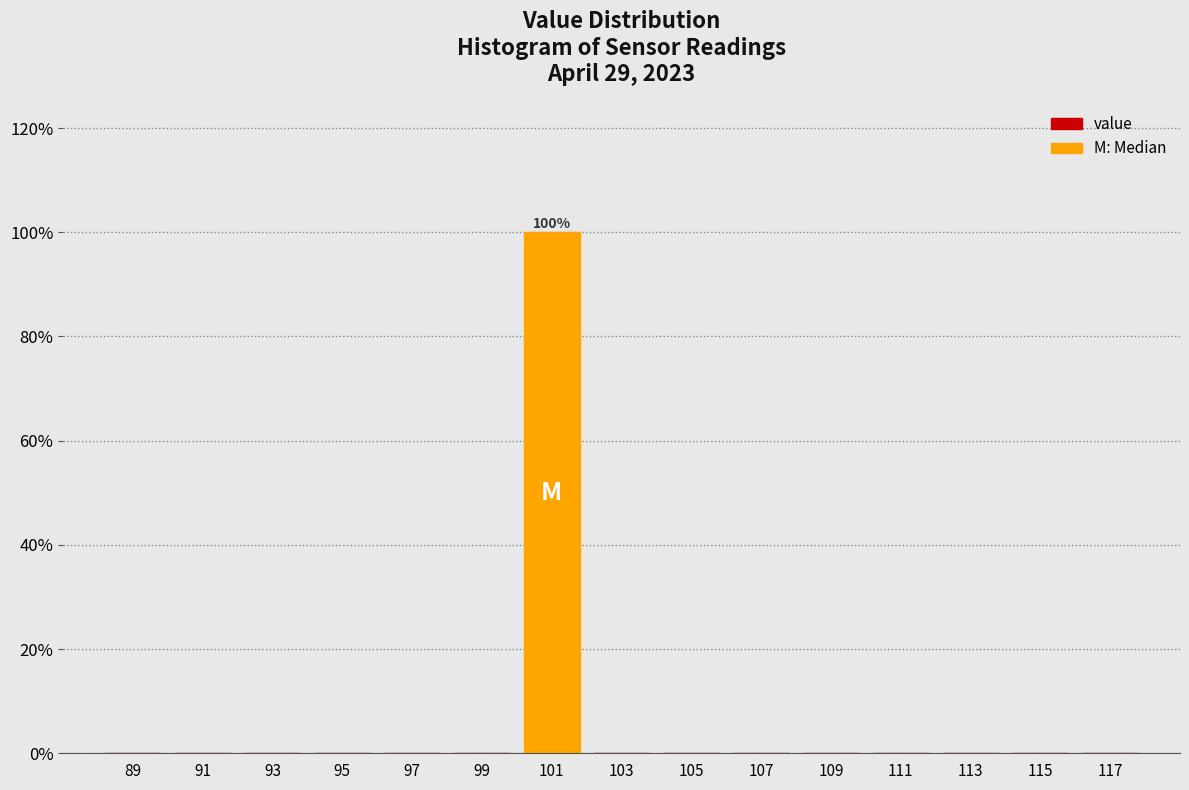

Reading right to left, what are all the values shown in this chart?

117=0	115=0	113=0	111=0	109=0	107=0	105=0	103=0	101=100	99=0	97=0	95=0	93=0	91=0	89=0